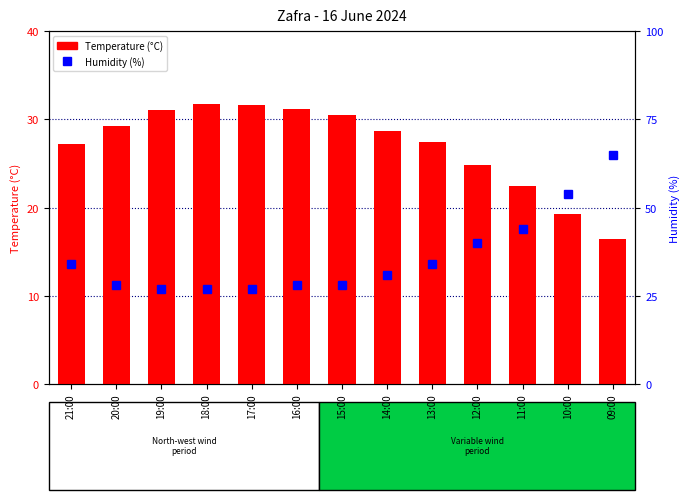

What is the difference between the maximum and minimum values in the Humidity (%) series?

38.0